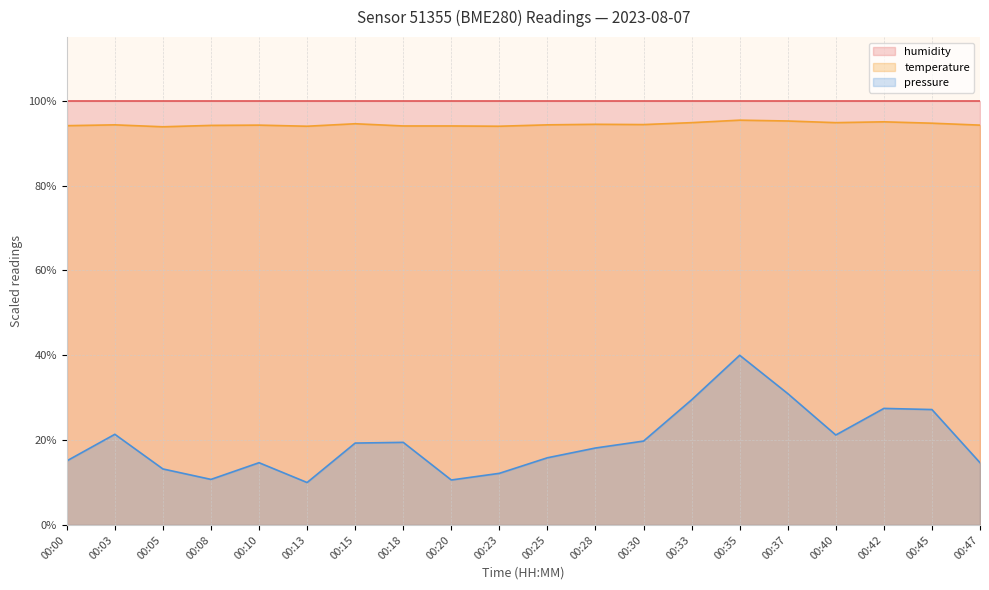

Reading right to left, list all the values displayed in this chart.

temperature: 94.2	94.7	95.0	94.8	95.2	95.4	94.8	94.4	94.4	94.3	94.0	94.1	94.1	94.6	94.0	94.2	94.2	93.9	94.3	94.1
pressure_norm: 14.7	27.2	27.5	21.2	31.0	40.0	29.5	19.8	18.1	15.8	12.2	10.6	19.5	19.3	10.0	14.7	10.7	13.2	21.4	15.1